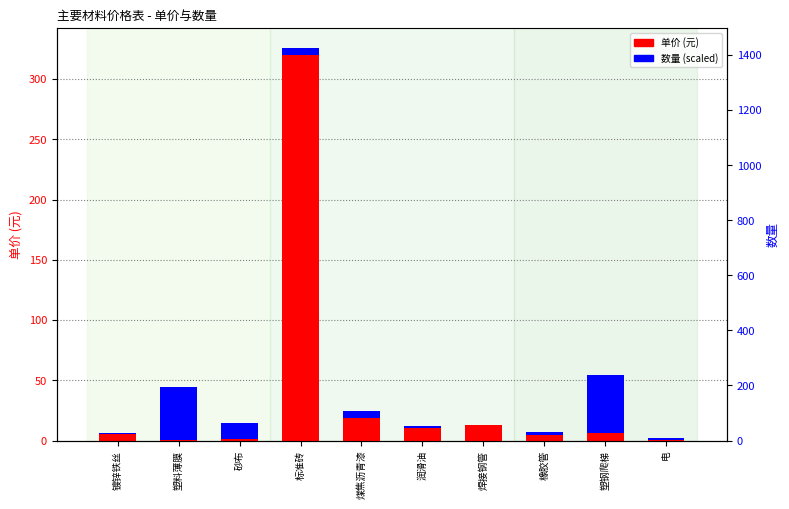

Are the bars horizontal?

No